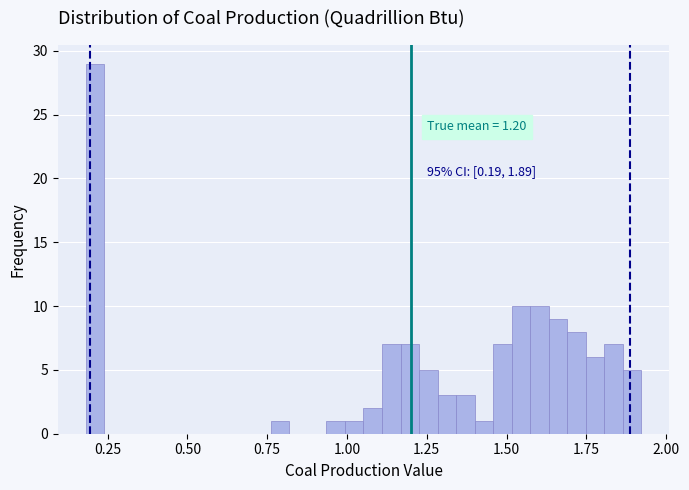

Around what value on the x-axis is the tallest bar? Give the approximate position of its centre, as read against the axis.

0.20